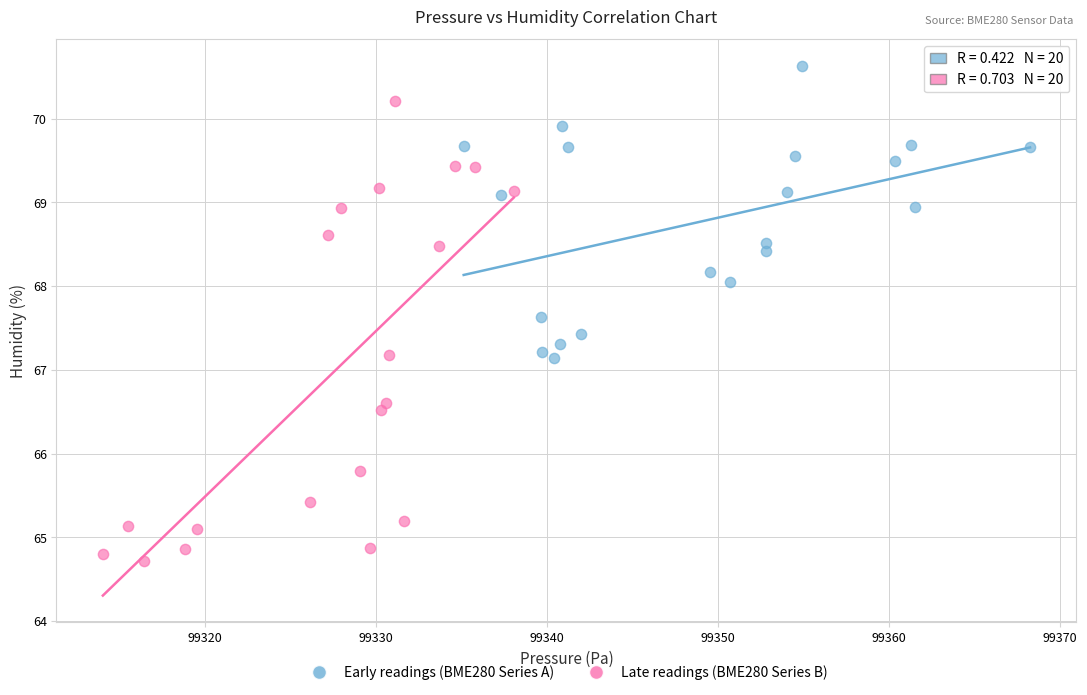

Which series has the largest Y range (max minus min)?

Late readings (BME280 Series B)